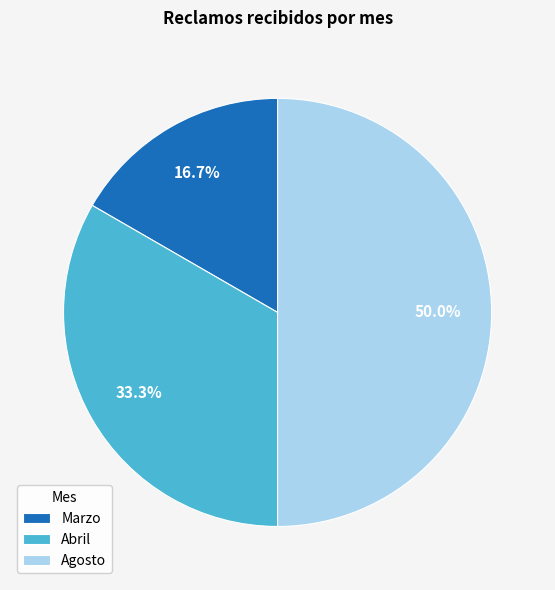

Count the number of slices in the pie.

3